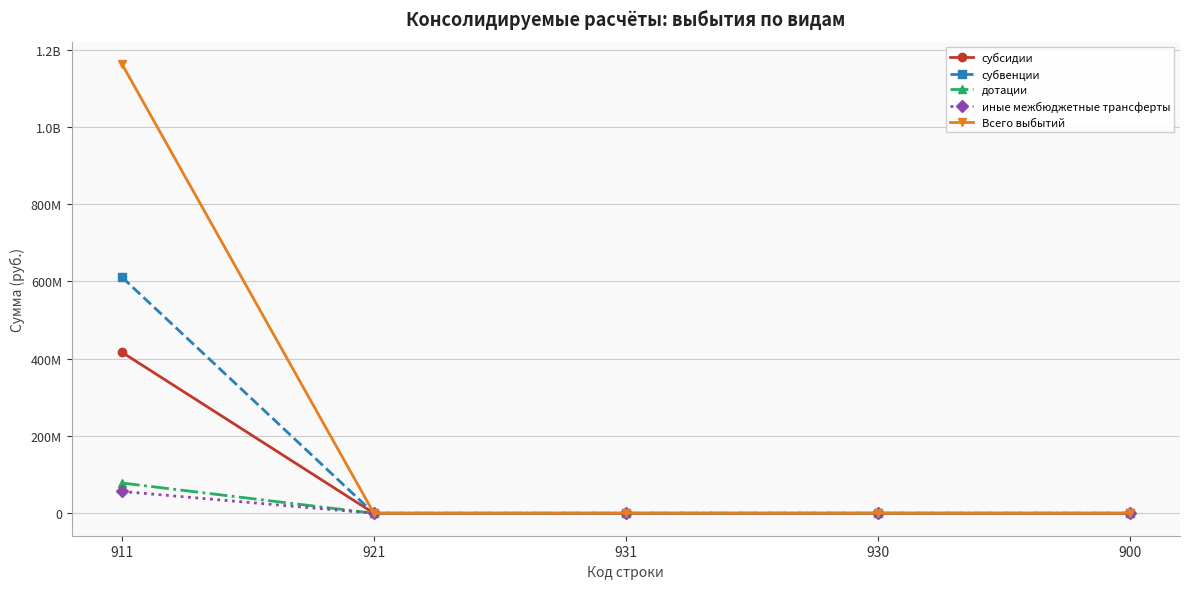

The дотации series shows 0.0 at 930. True or false?

True